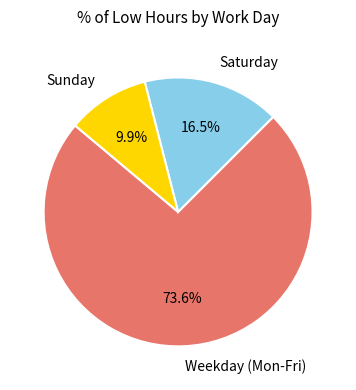

Rank the categories by value from lowest to highest.

Sunday, Saturday, Weekday (Mon-Fri)